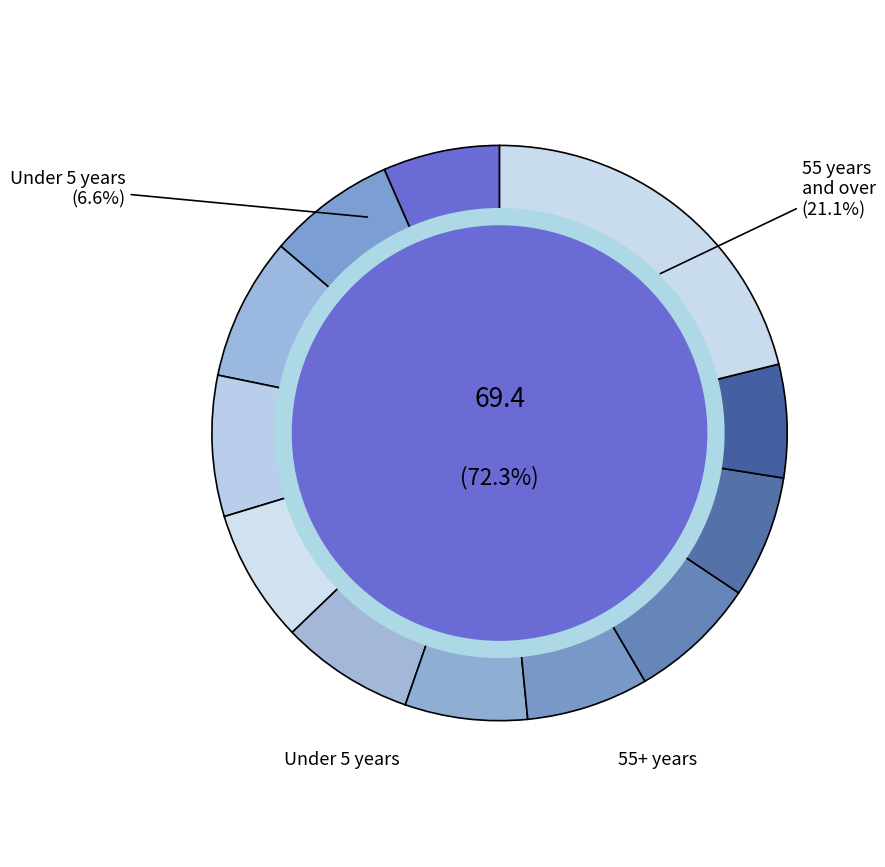

Which has a higher value, Under 5 years or 20 to 24 years?

20 to 24 years